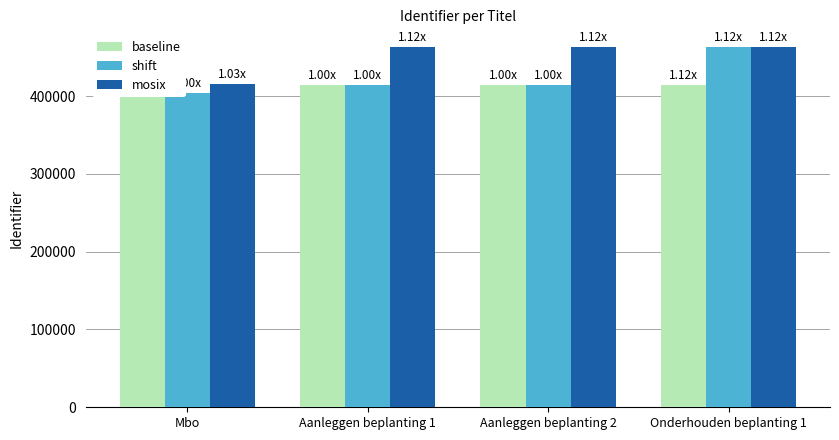

What is the difference between the baseline values at Mbo and Aanleggen beplanting 1?

10174